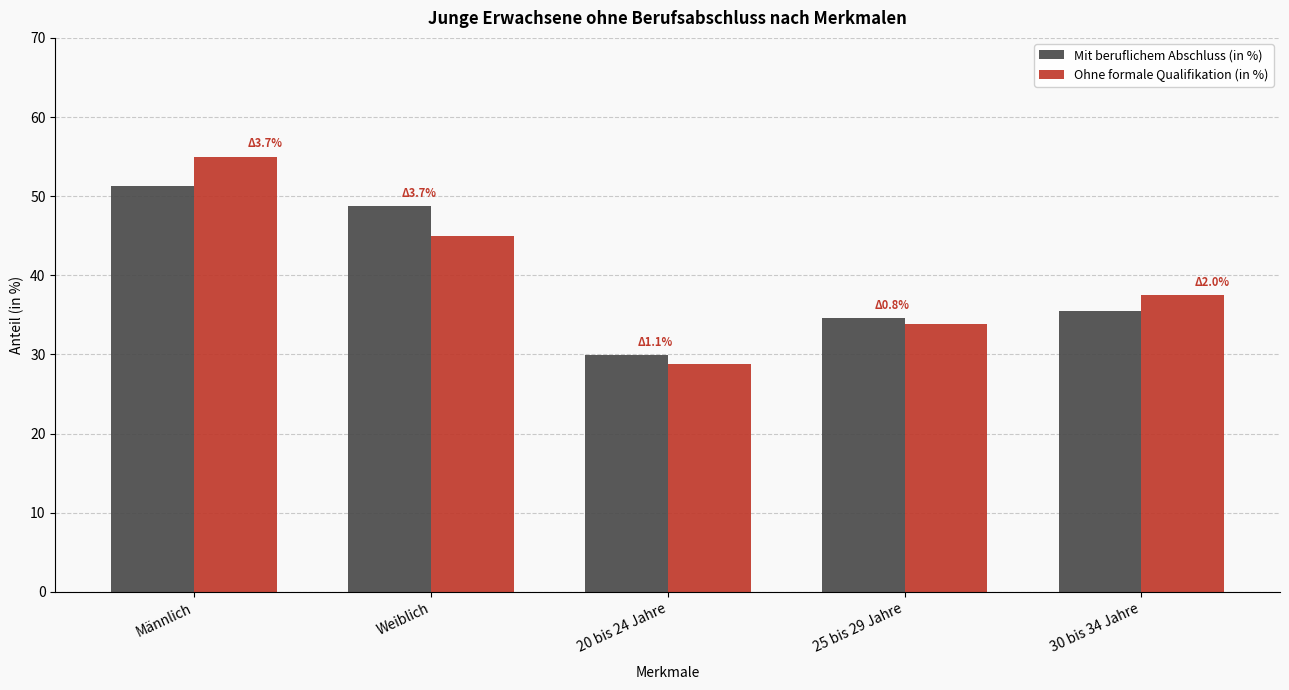

Between Weiblich and 20 bis 24 Jahre, which series saw the biggest shift?

Mit beruflichem Abschluss (in %)